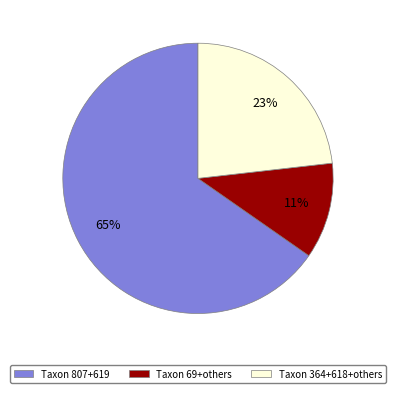

Is there a majority slice in this chart?

Yes